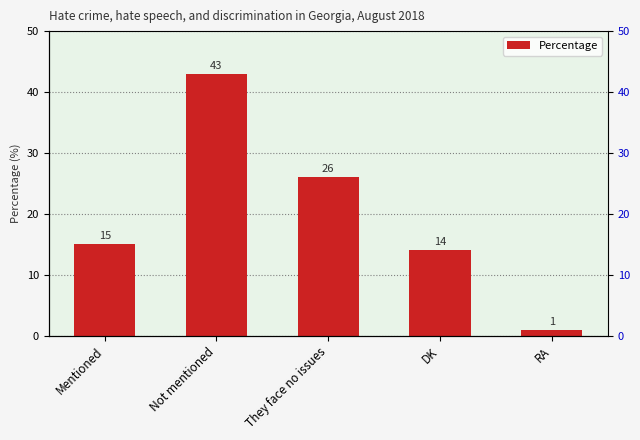

How many data points does each series have?

5